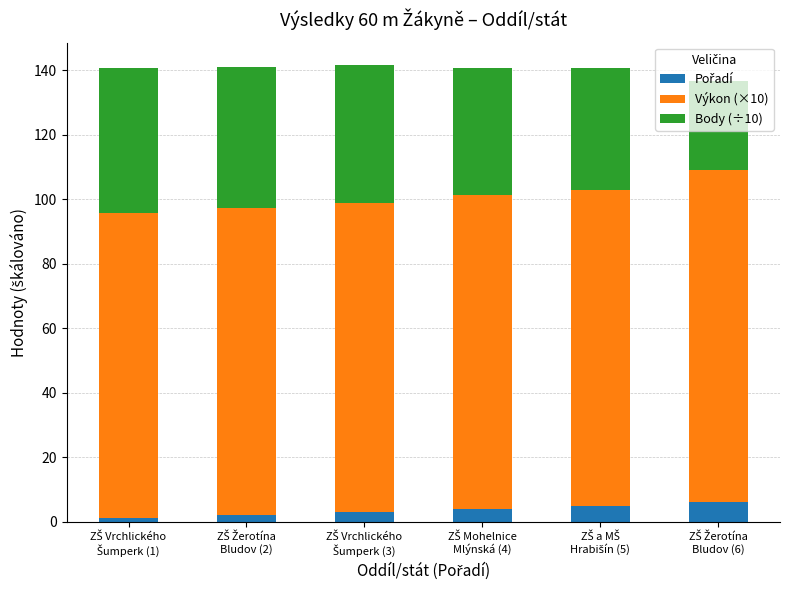

True or false: Výkon (×10) has a value of 95.7 at ZŠ Vrchlického
Šumperk (3).

True